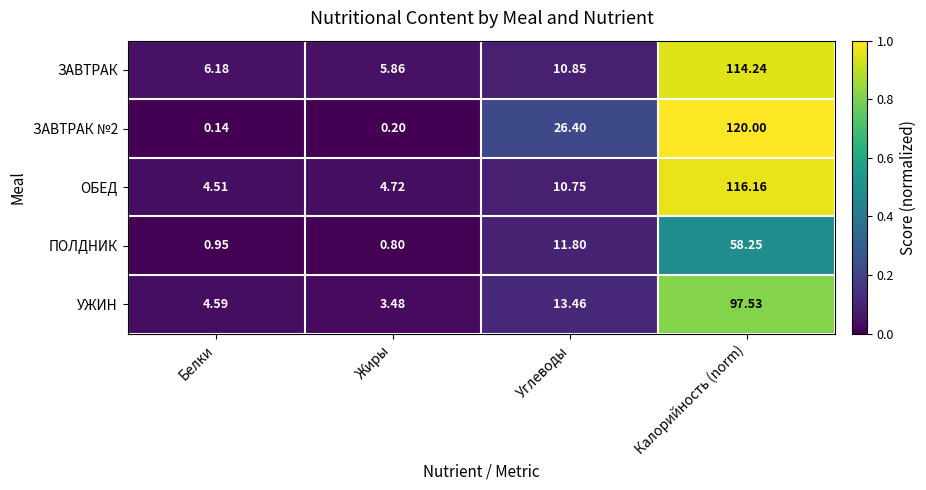

Is the value of ЗАВТРАК №2 at Углеводы greater than the value of УЖИН at Калорийность (norm)?

No